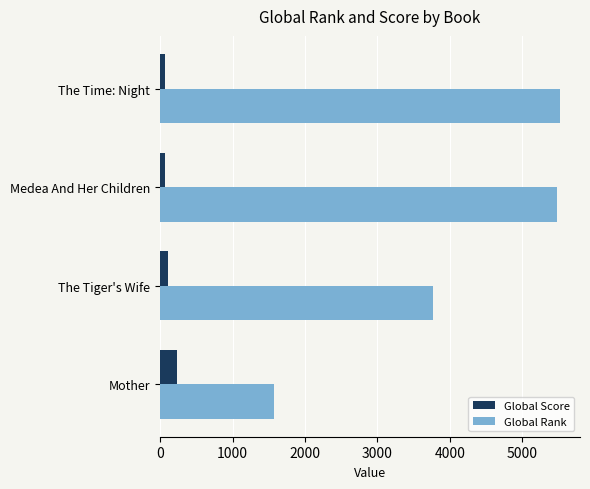

What is the total value across all series at Mother?

1810